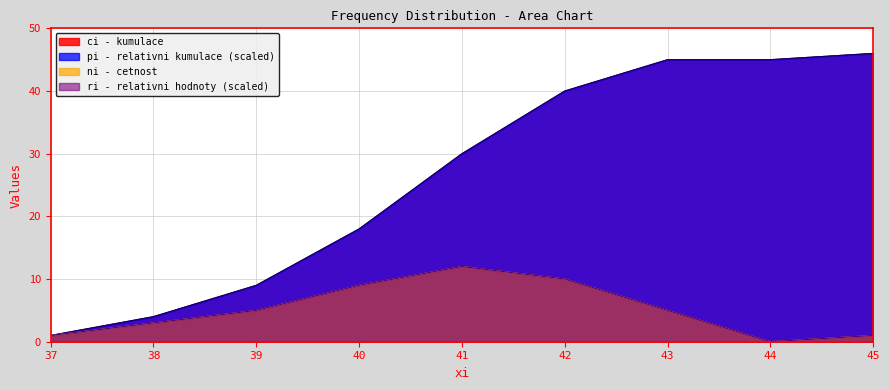

Which has a higher value, 43 or 45?

45